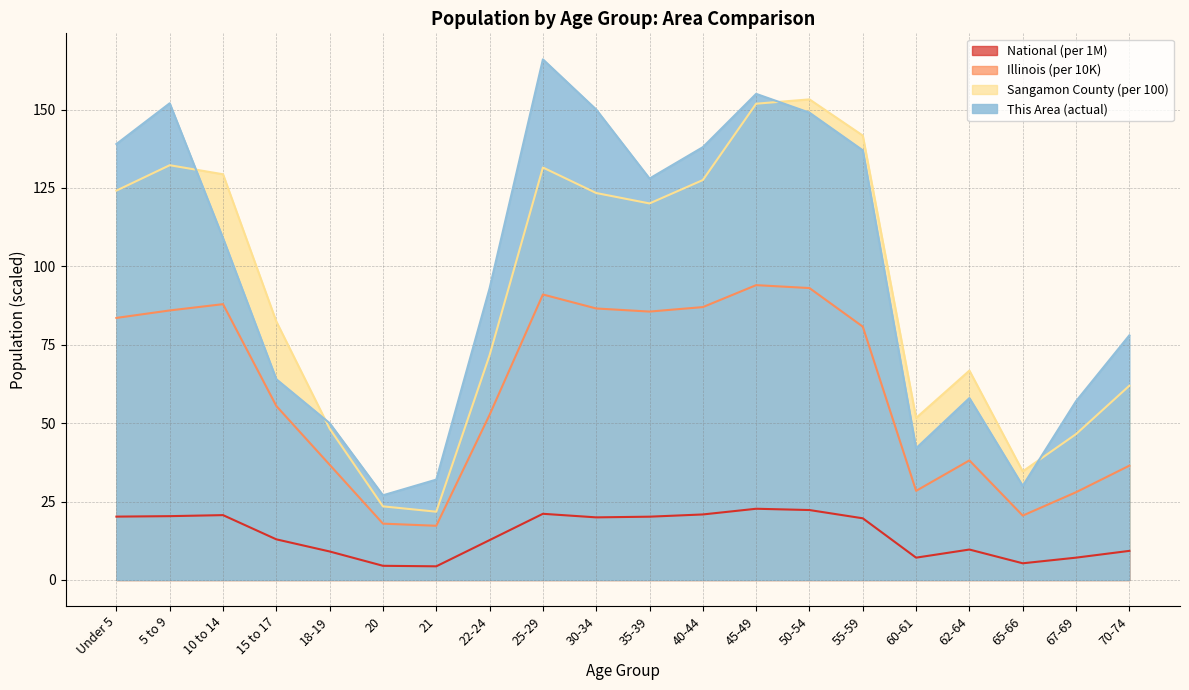

Reading right to left, transcribe all the data shown in this chart.

This Area: 70-74=78.0	67-69=57.0	65-66=30.0	62-64=58.0	60-61=42.0	55-59=137.0	50-54=149.0	45-49=155.0	40-44=138.0	35-39=128.0	30-34=150.0	25-29=166.0	22-24=93.0	21=32.0	20=27.0	18-19=50.0	15 to 17=64.0	10 to 14=109.0	5 to 9=152.0	Under 5=139.0
Sangamon County: 70-74=61.9	67-69=46.5	65-66=34.6	62-64=66.8	60-61=51.7	55-59=141.7	50-54=153.2	45-49=151.9	40-44=127.5	35-39=120.1	30-34=123.4	25-29=131.5	22-24=71.7	21=21.8	20=23.5	18-19=48.2	15 to 17=82.4	10 to 14=129.4	5 to 9=132.2	Under 5=124.2
Illinois: 70-74=36.4	67-69=28.0	65-66=20.5	62-64=38.1	60-61=28.4	55-59=80.8	50-54=93.1	45-49=94.0	40-44=87.0	35-39=85.6	30-34=86.6	25-29=91.0	22-24=52.7	21=17.3	20=18.0	18-19=36.7	15 to 17=55.5	10 to 14=87.9	5 to 9=85.9	Under 5=83.6
National: 70-74=9.3	67-69=7.1	65-66=5.3	62-64=9.7	60-61=7.1	55-59=19.7	50-54=22.3	45-49=22.7	40-44=20.9	35-39=20.2	30-34=20.0	25-29=21.1	22-24=12.7	21=4.4	20=4.5	18-19=9.1	15 to 17=13.0	10 to 14=20.7	5 to 9=20.3	Under 5=20.2